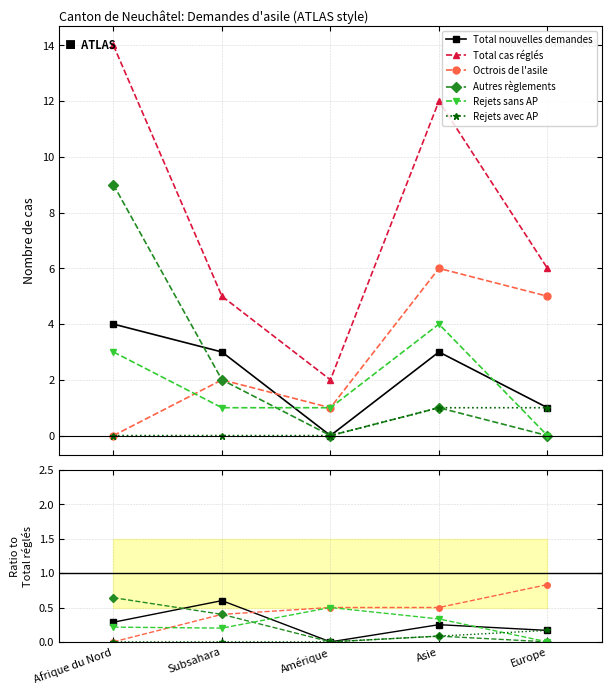

Does the chart display data point markers on the line(s)?

Yes